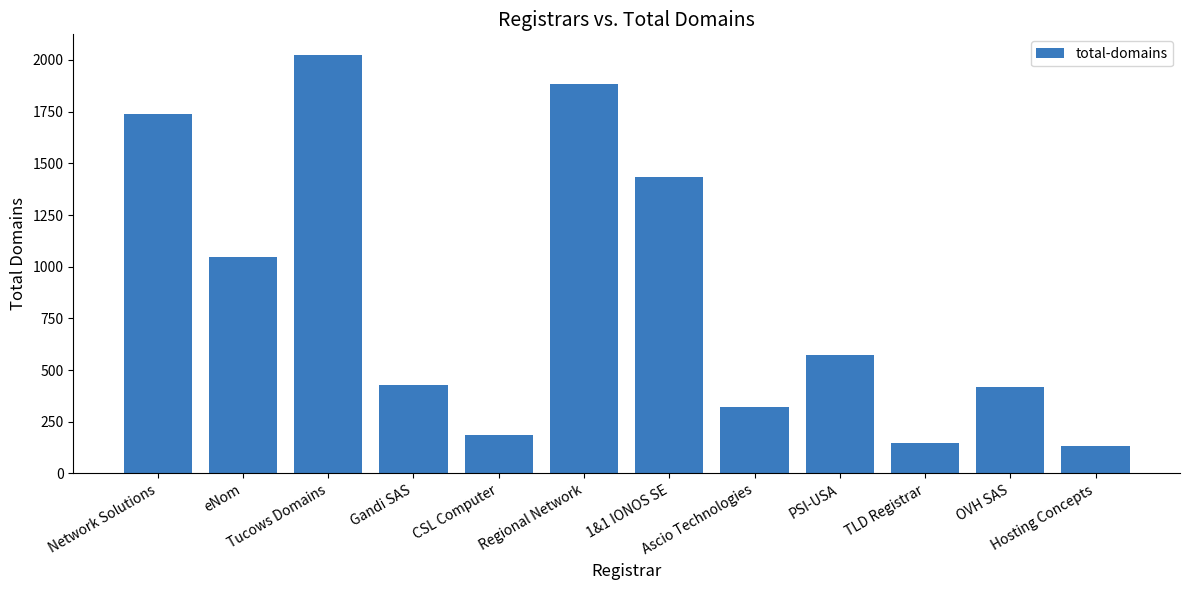

True or false: the data shows 2165 at 1&1 IONOS SE.

False